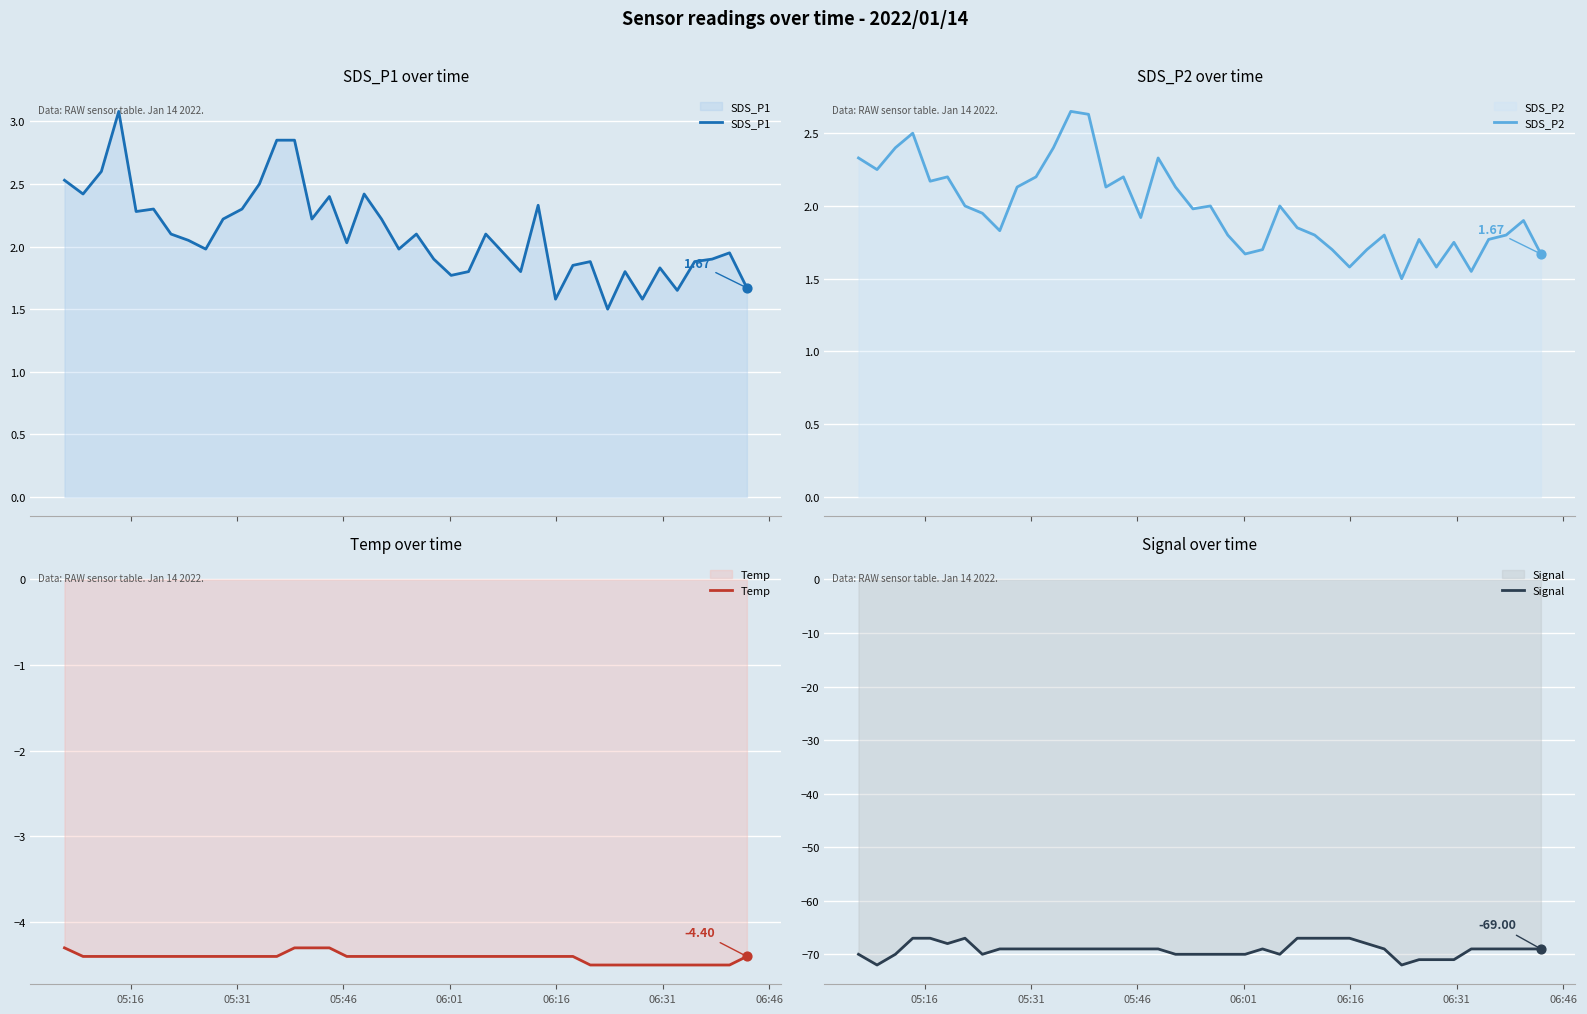

At how many categories does at least one series exceed -26?

40